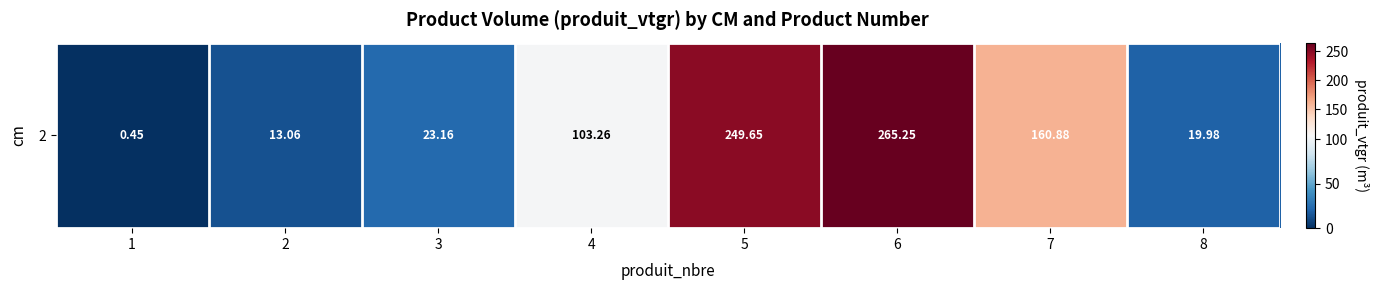

The value at 2 is 13.1. True or false?

True